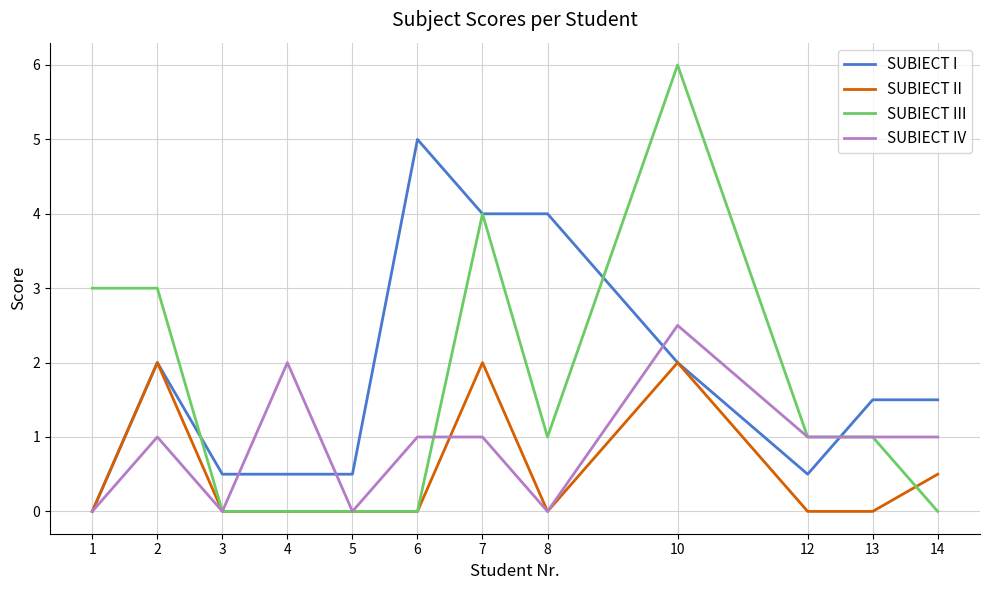

How many lines are shown in the chart?

4